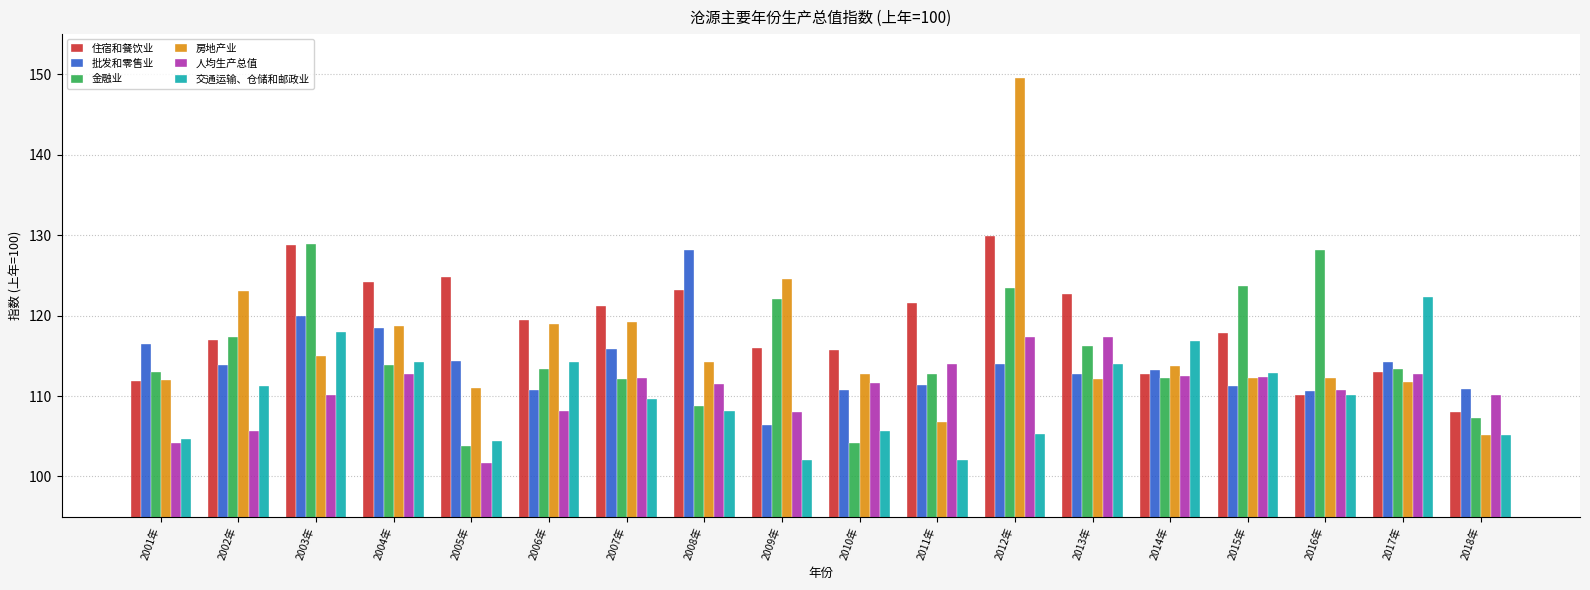

Which series has the largest total across all categories?

住宿和餐饮业